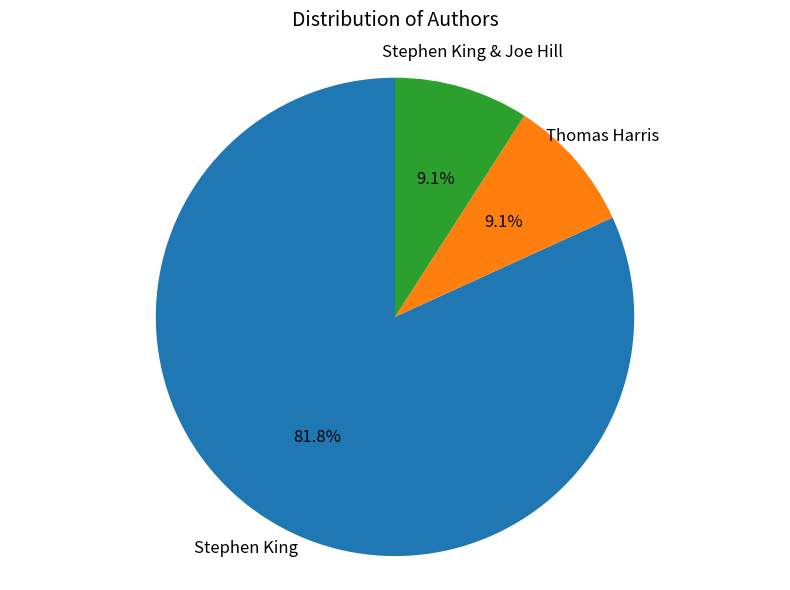

Does Stephen King & Joe Hill account for over 50% of the chart?

No